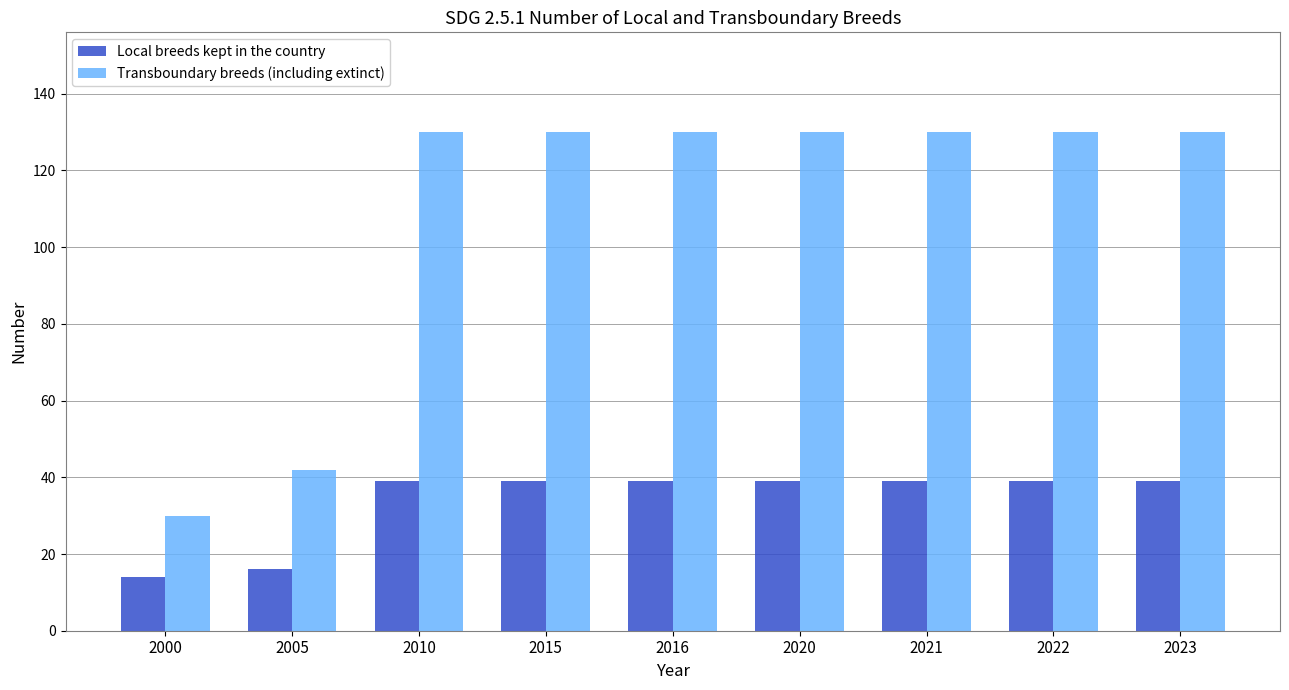

What is the total value across all series at 2010?

169